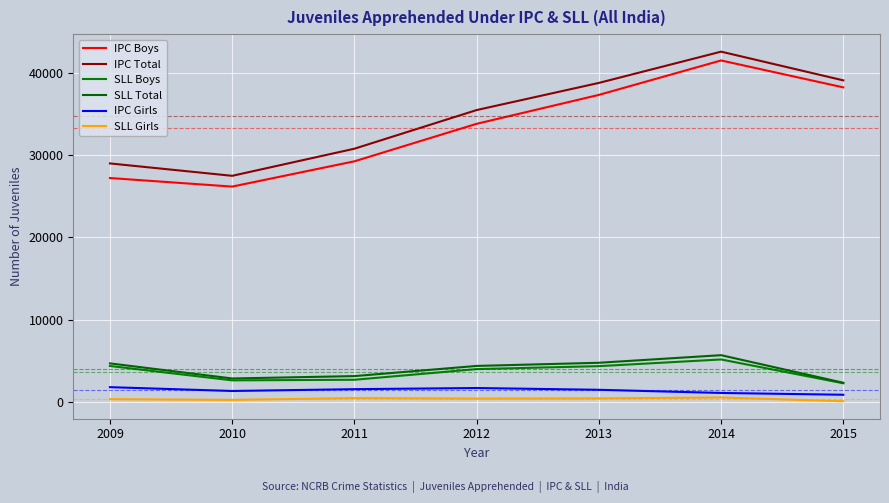

Where is SLL Total nearest to the value 3987?

2012